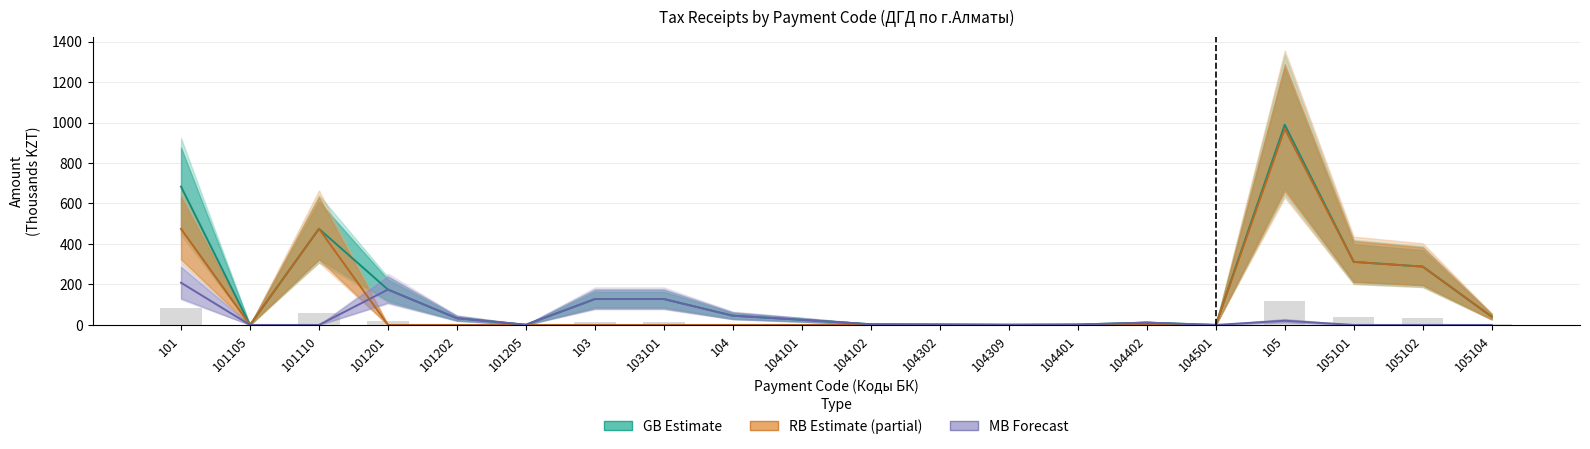

What is the value of the GB Estimate bar at the 15th from the left?

11.4